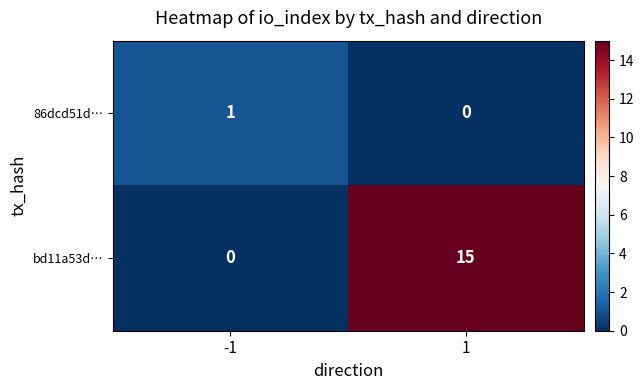

What is the total value across all series at -1?

1